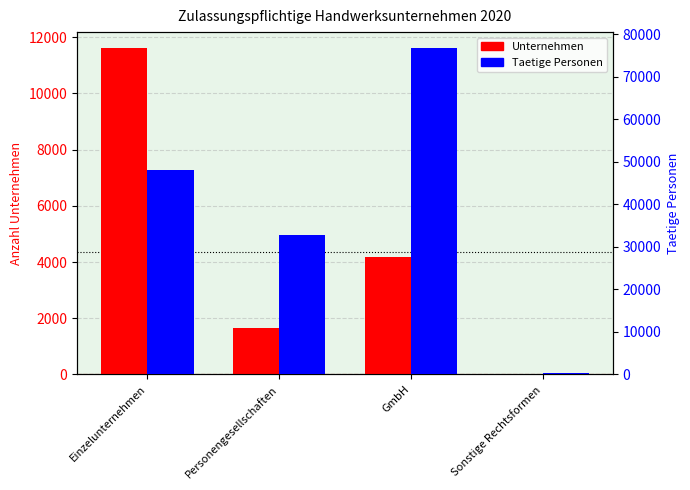

How many bars are there in total?

8